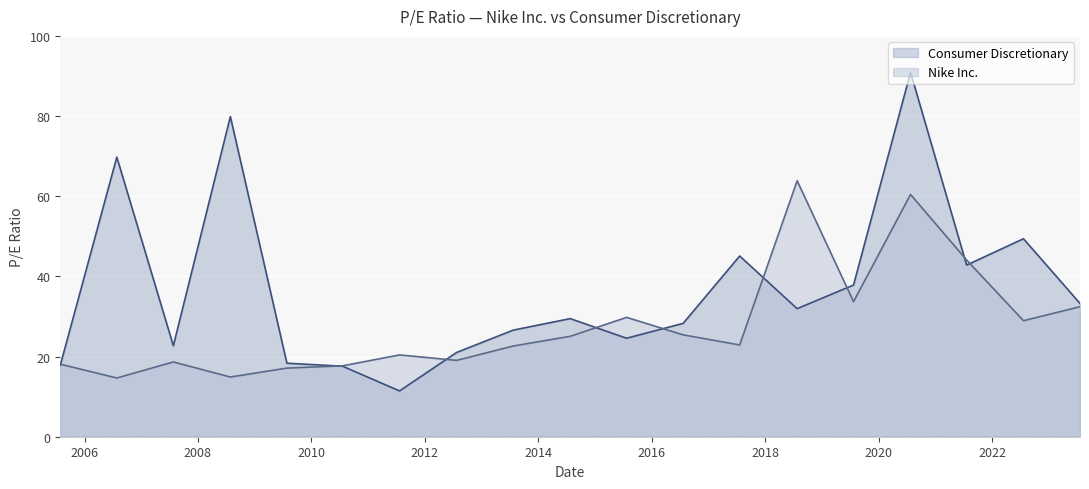

In Nike Inc., how many points are lower than both neighbors (excluding endpoints)?

6